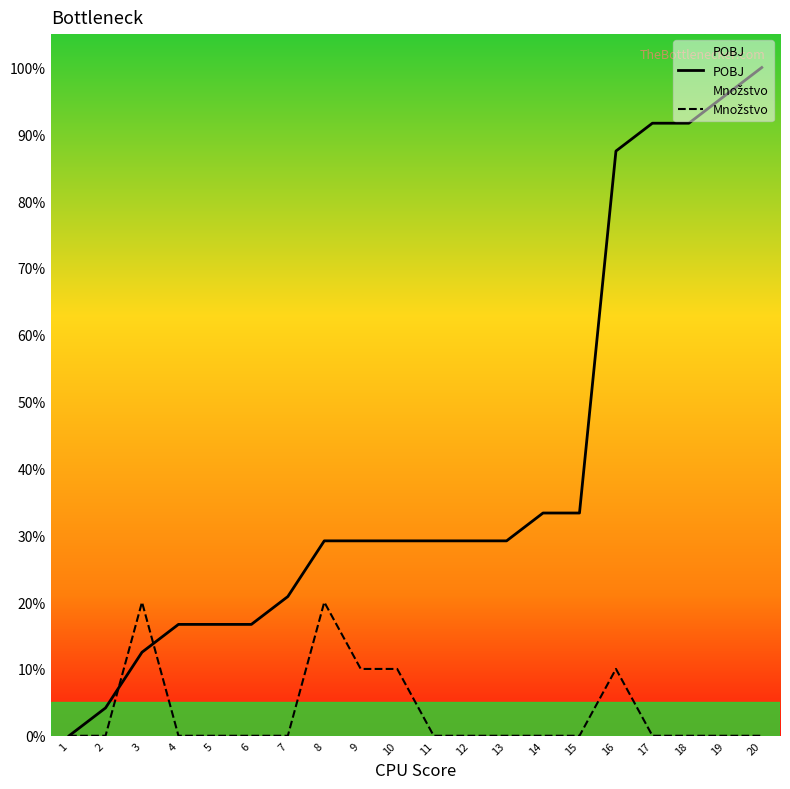

What is the value of the POBJ point at the 4th from the left?

16.7